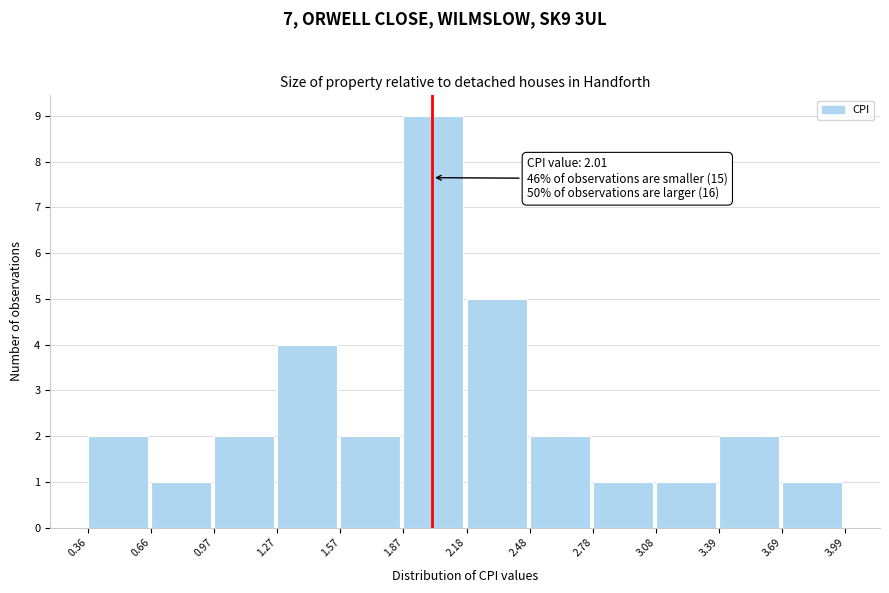

Which range on the x-axis has the tallest bar?

1.87 to 2.18